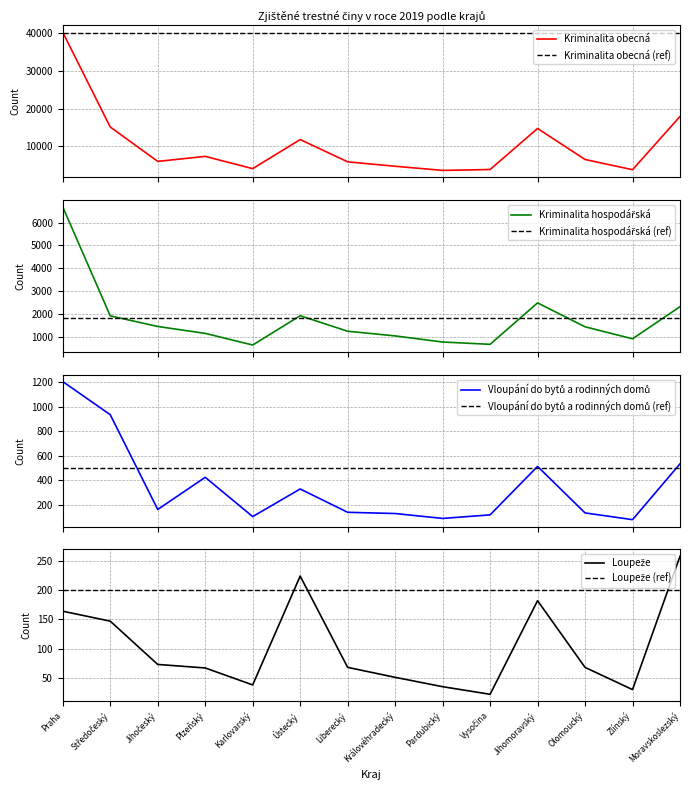

The value of Loupeže at Jihočeský is 125. True or false?

False